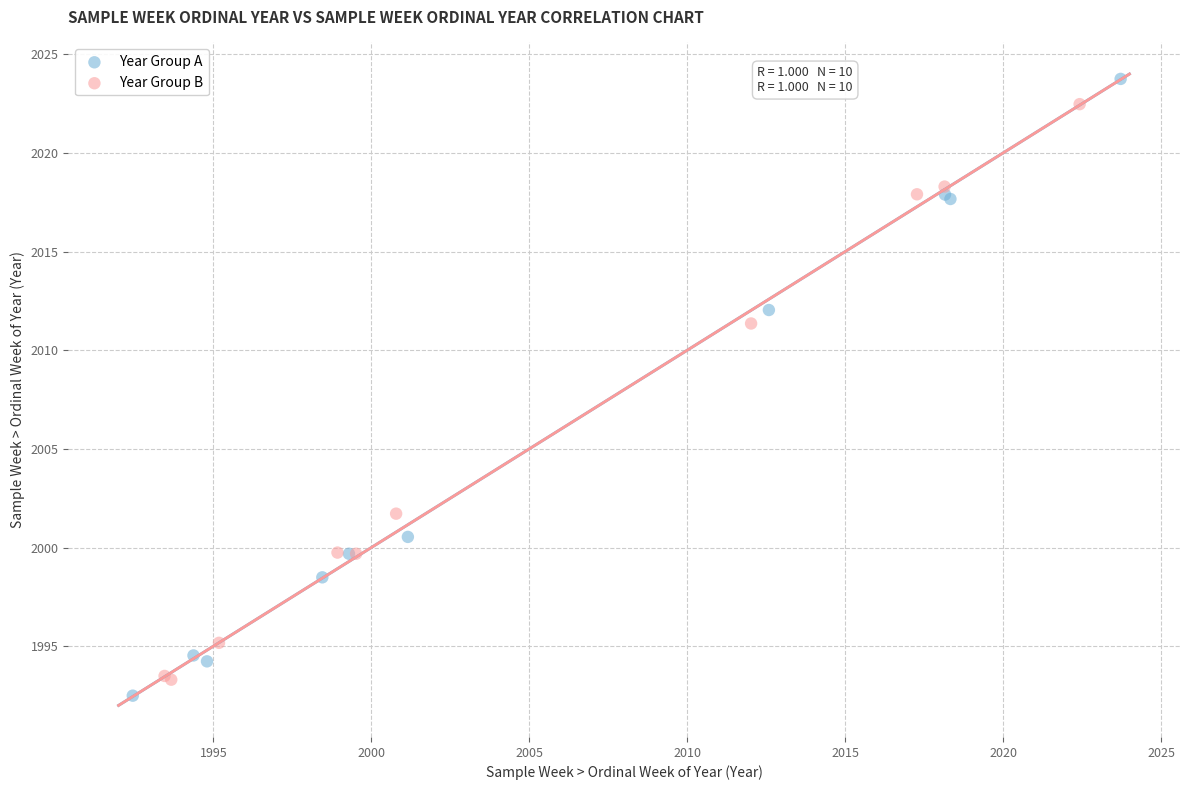

What are all the series names shown in the legend?

Year Group A, Year Group B